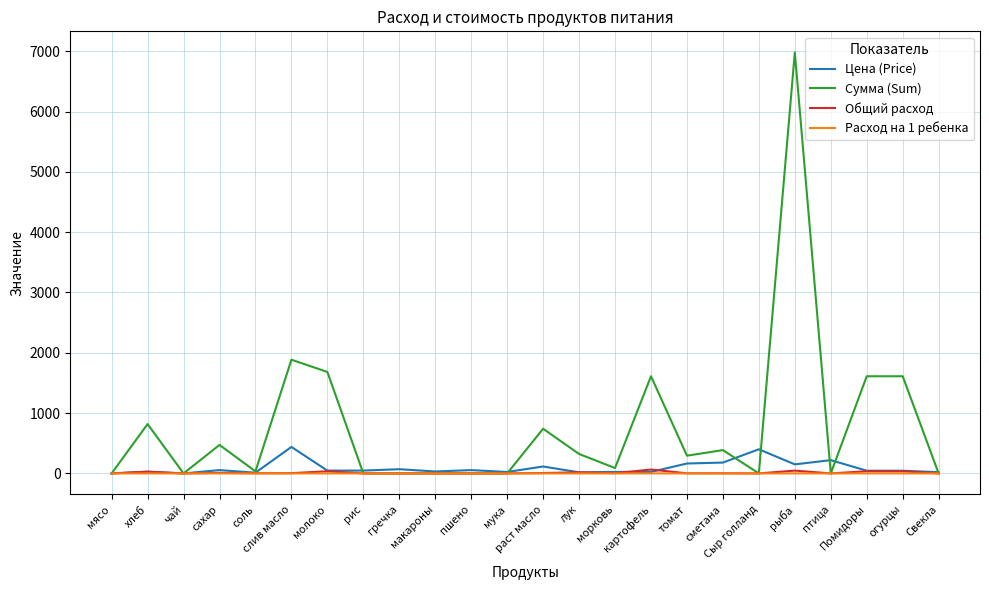

What is the maximum value for Сумма (Sum)?

6981.0